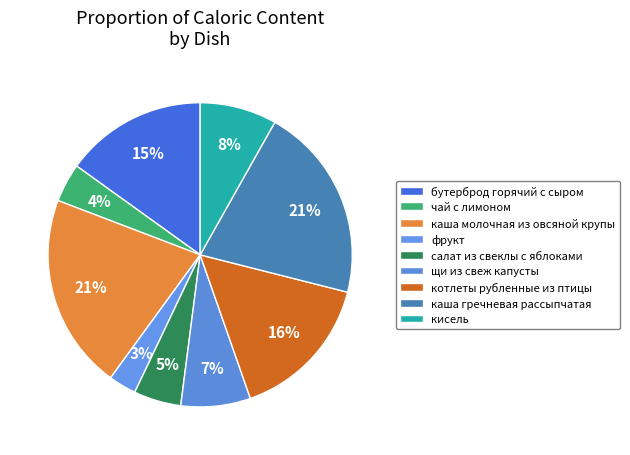

Is салат из свеклы с яблоками the majority of the pie?

No